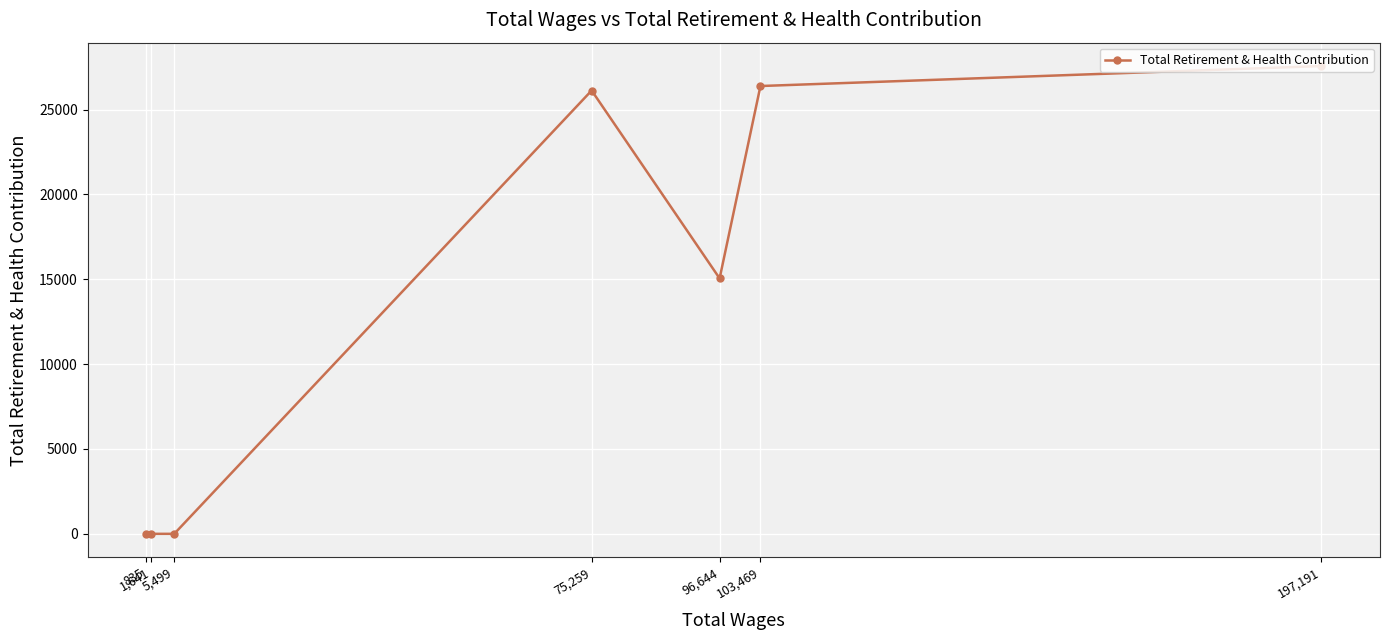

Rank the categories by value from lowest to highest.

5,499, 1,641, 835, 96,644, 75,259, 103,469, 197,191